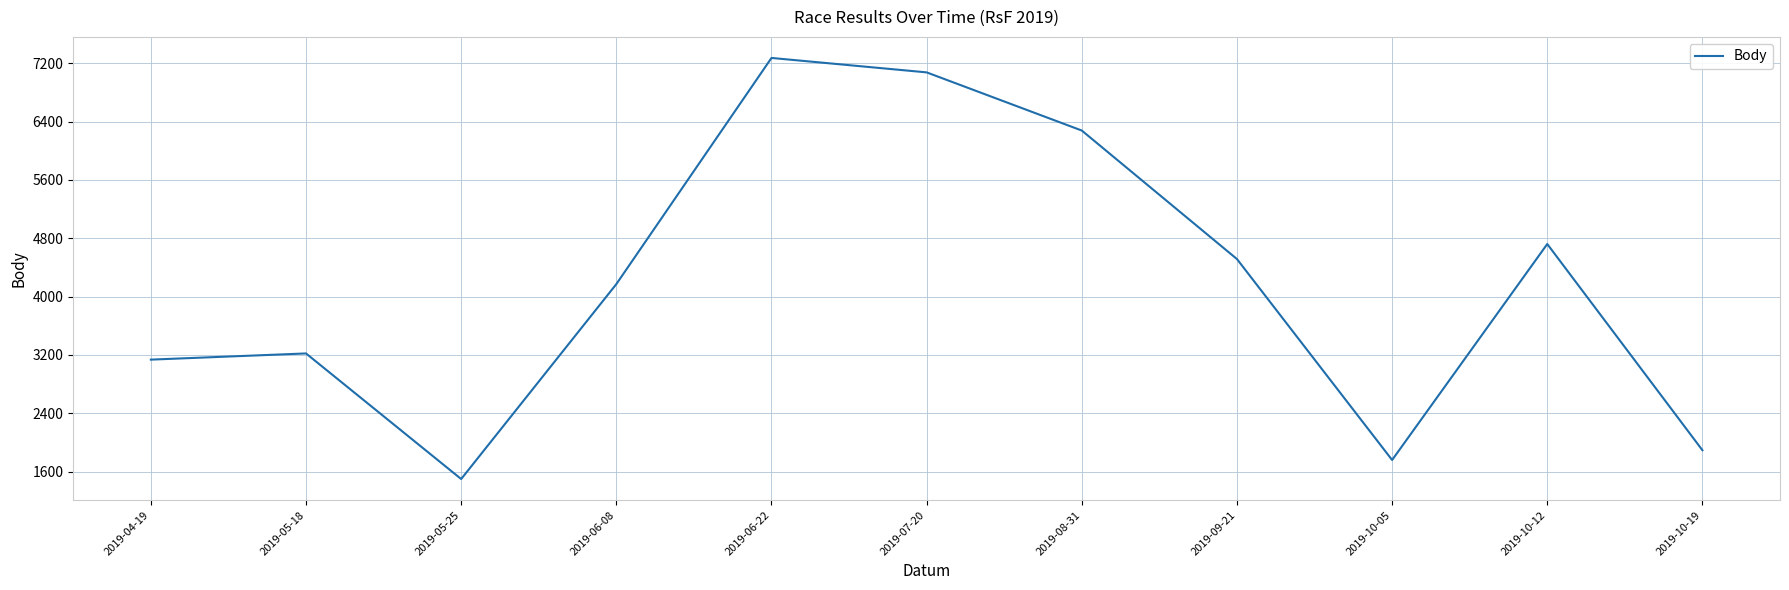

Rank the categories by value from highest to lowest.

2019-06-22, 2019-07-20, 2019-08-31, 2019-10-12, 2019-09-21, 2019-06-08, 2019-05-18, 2019-04-19, 2019-10-19, 2019-10-05, 2019-05-25